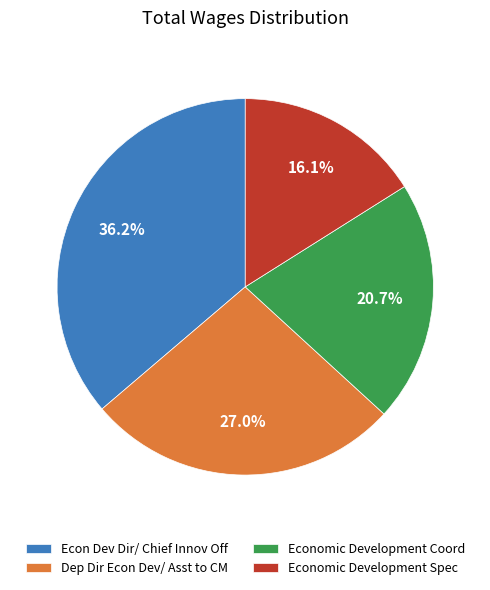

Count the number of slices in the pie.

4